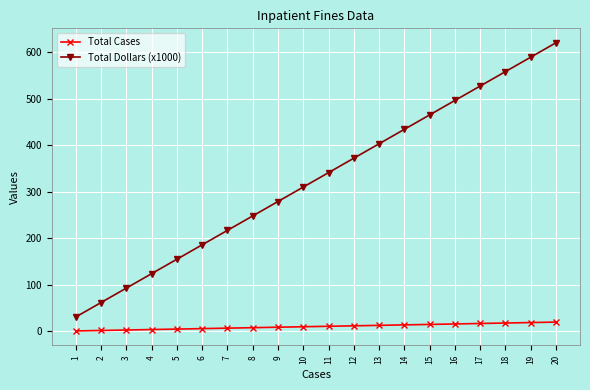

What is the greatest value displayed?

620